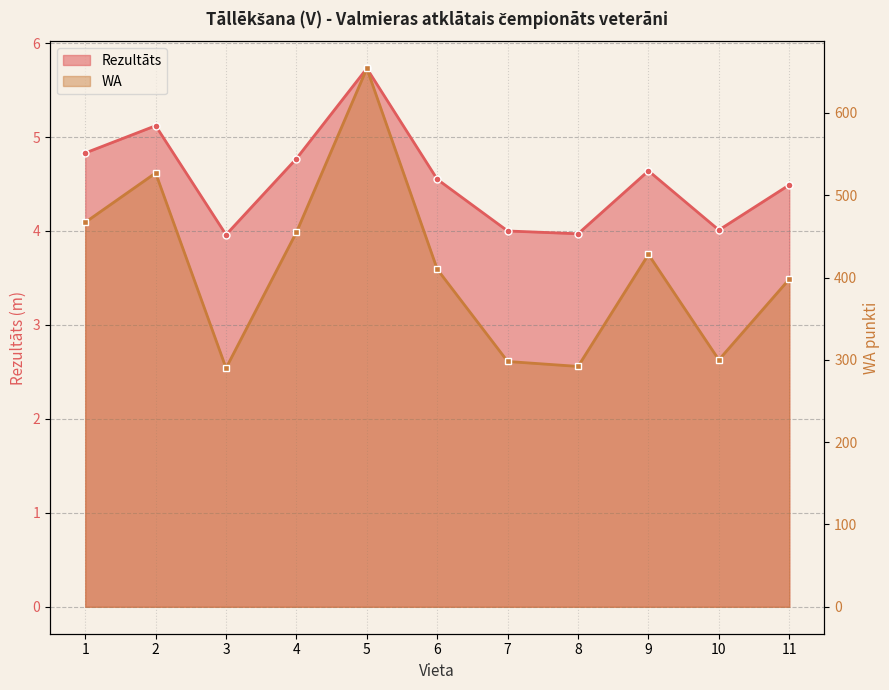

The value of WA at 4 is 455.0. True or false?

True